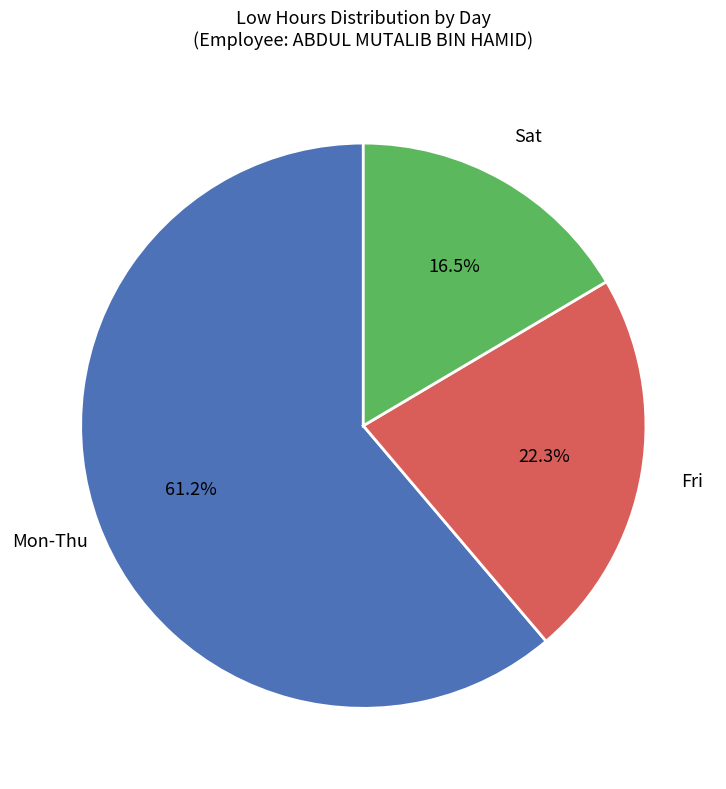

Is there a majority slice in this chart?

Yes